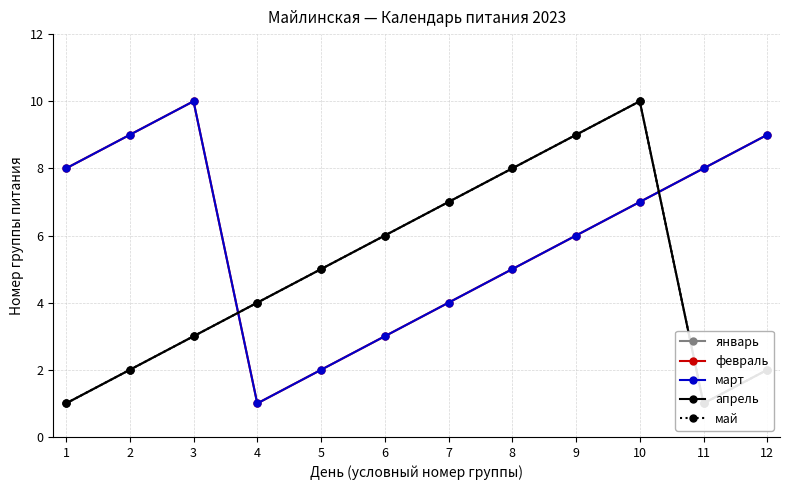

True or false: май has a value of 3 at 2.

False